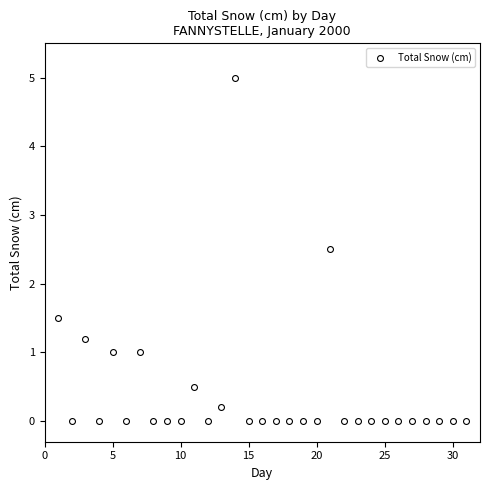

What is the range of X values (max minus min)?

30.0